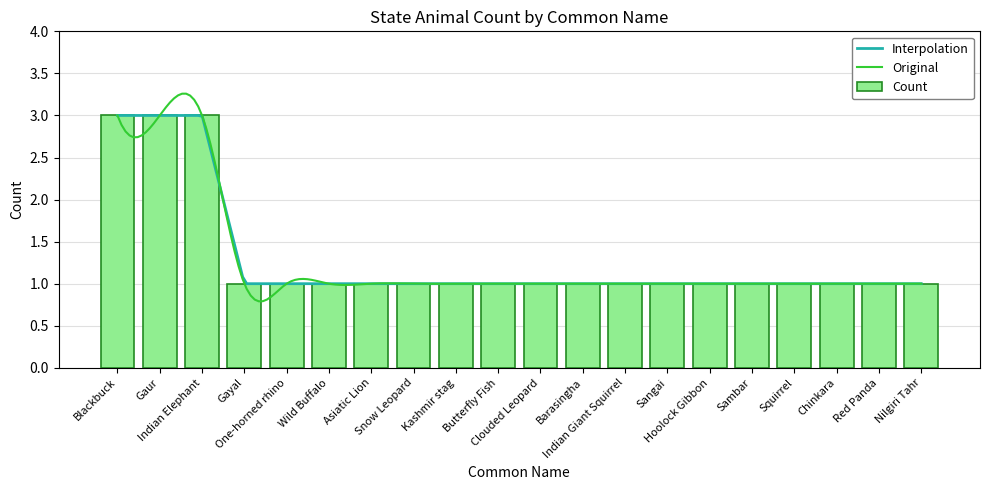

Is it true that the value at Indian Giant Squirrel is 1?

False